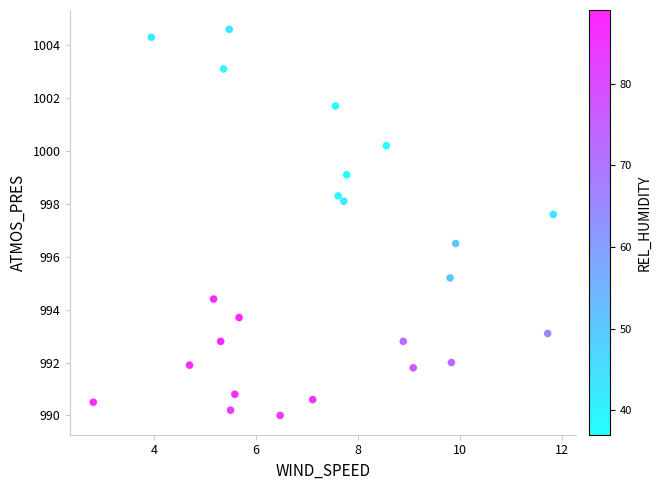

What is the range of X values (max minus min)?

9.0